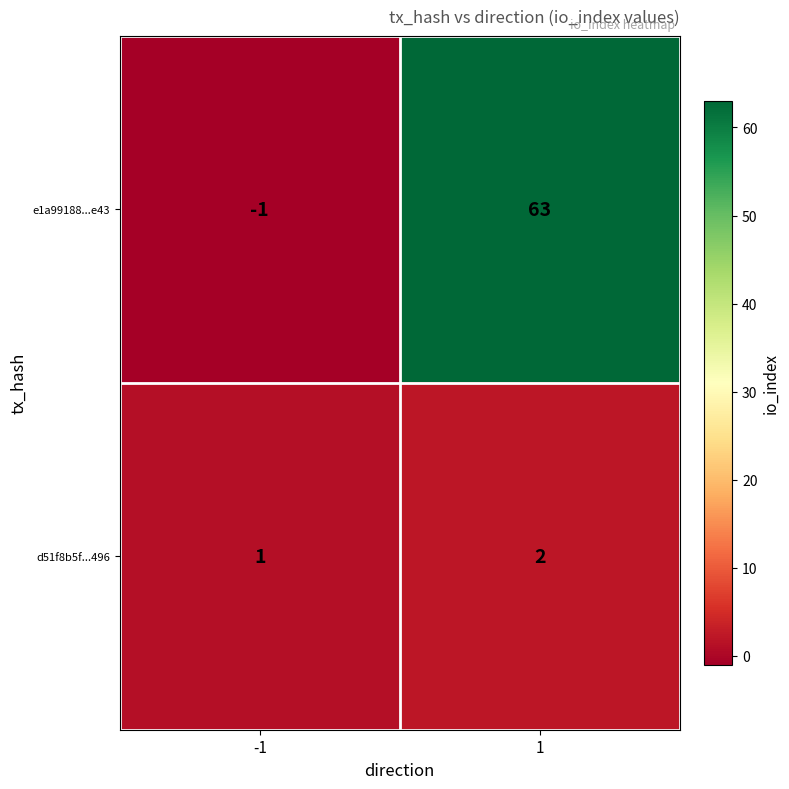

What is the sum of all e1a99188...e43 values?

62